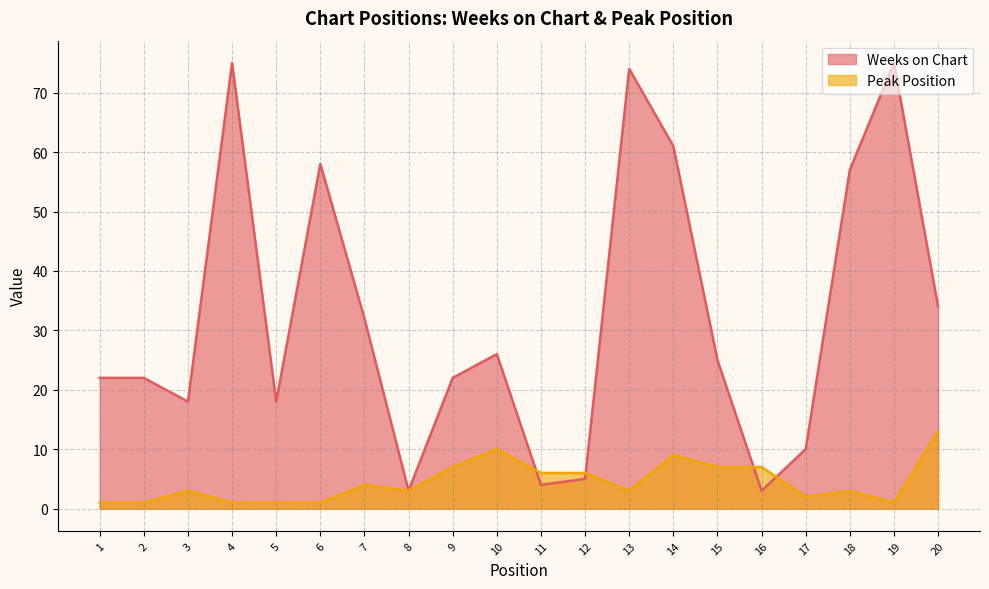

At which category is the sum across all series the highest?

13